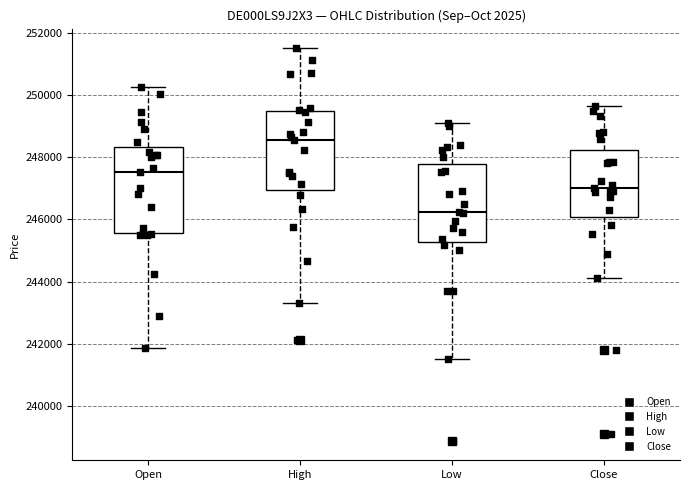

Reading left to right, transcribe this box plot: for each box, give where its median line is, the range the box spans, and where its two whiskers end, as read against the y-axis. The values are not printed on the chart, so give them approximately, as read against the axis.

Open: median 247600, box 245600 to 248400, whiskers 241800 to 250200
High: median 248600, box 247000 to 249400, whiskers 243400 to 251600
Low: median 246200, box 245200 to 247800, whiskers 241600 to 249200
Close: median 247000, box 246000 to 248200, whiskers 244200 to 249600